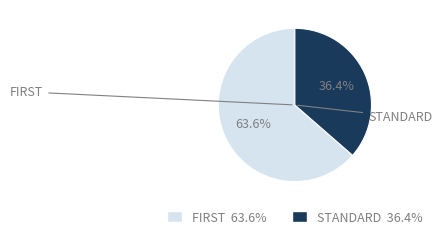

Is there any slice that represents more than half of the pie?

Yes